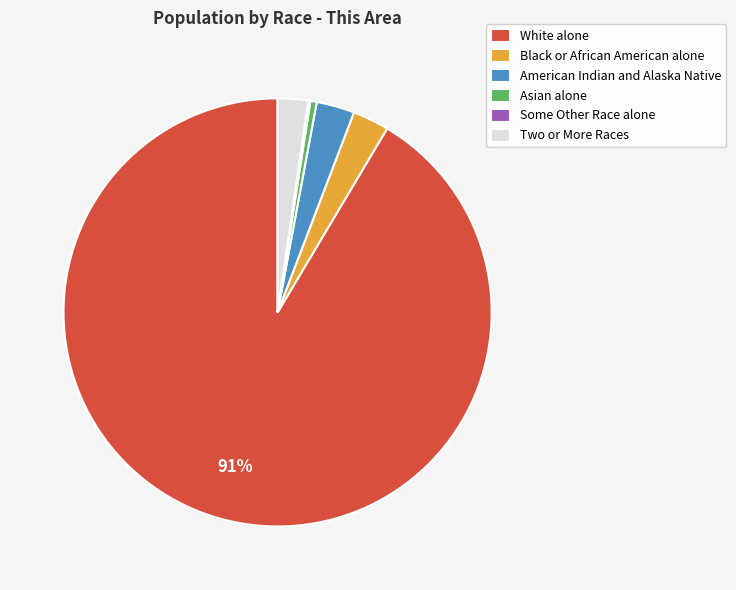

Which slice is the largest?

White alone